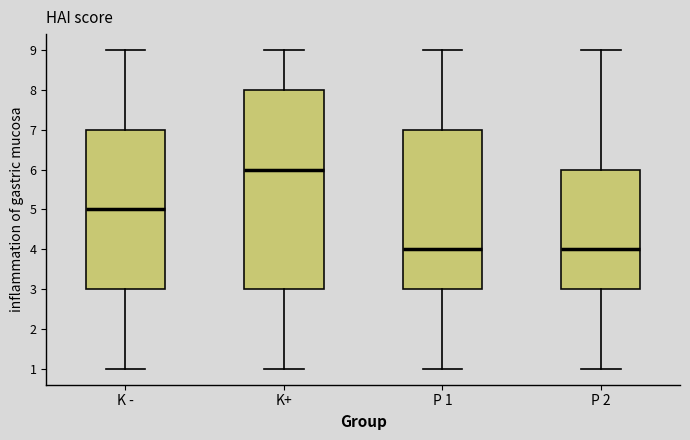

Reading left to right, transcribe this box plot: for each box, give where its median line is, the range the box spans, and where its two whiskers end, as read against the y-axis. The values are not printed on the chart, so give them approximately, as read against the axis.

K -: median 5, box 3 to 7, whiskers 1 to 9
K+: median 6, box 3 to 8, whiskers 1 to 9
P 1: median 4, box 3 to 7, whiskers 1 to 9
P 2: median 4, box 3 to 6, whiskers 1 to 9